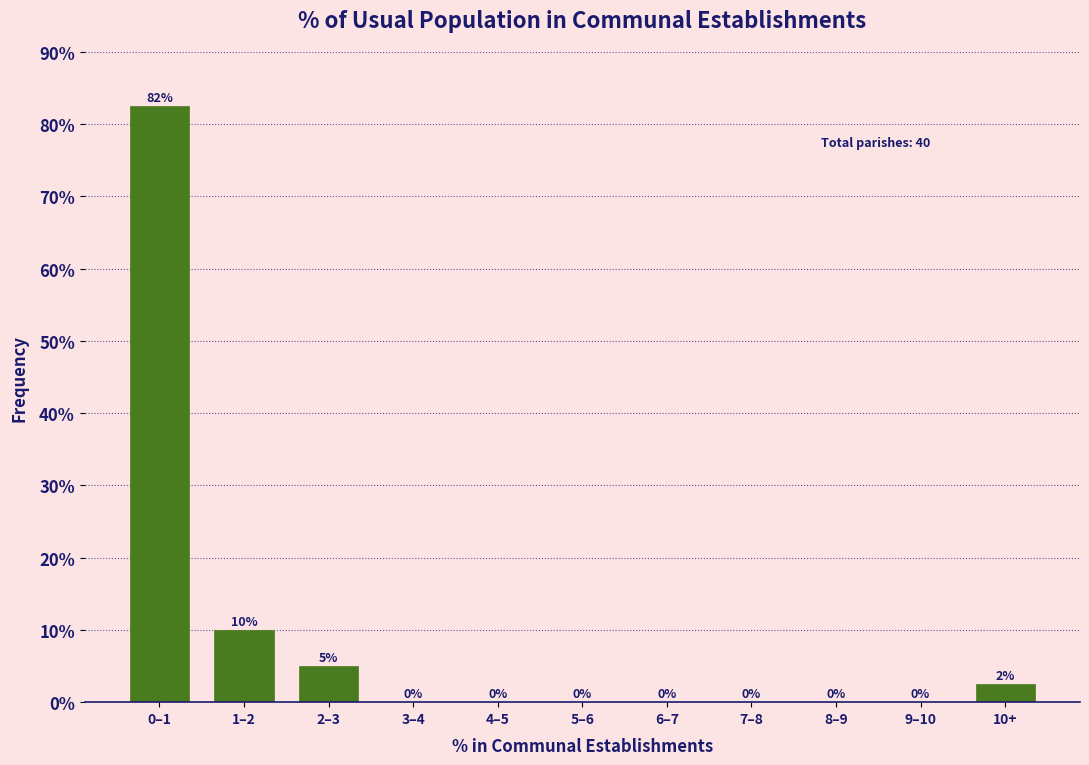

Which category has the highest value across all series?

0–1